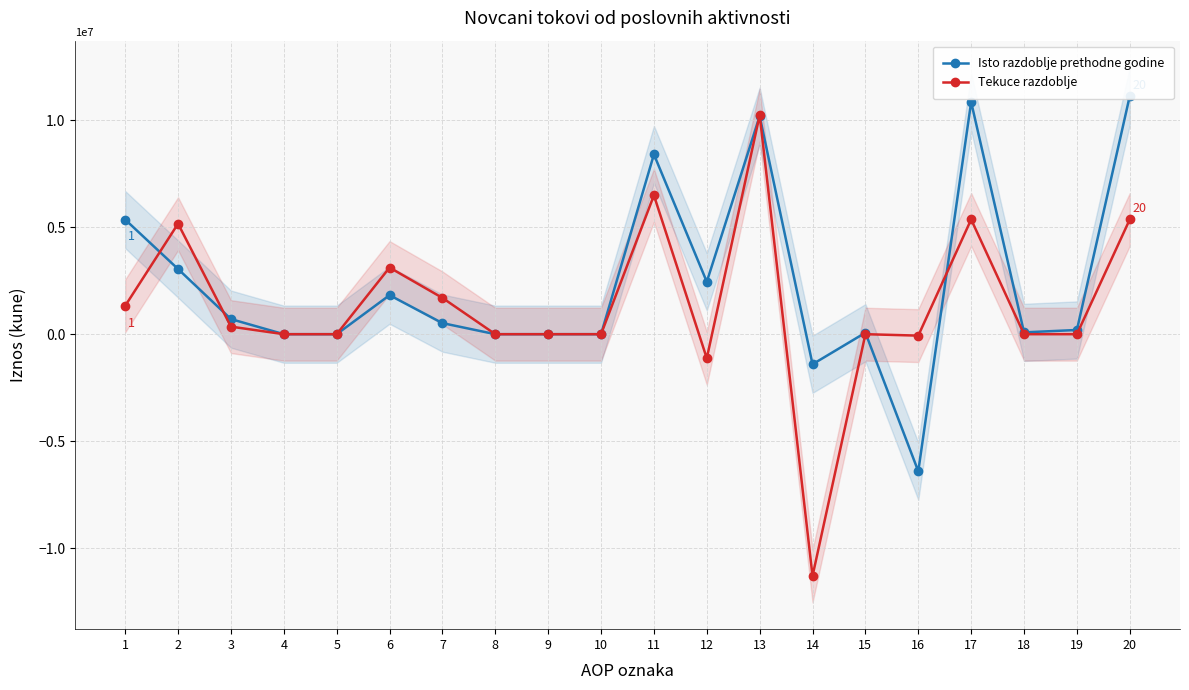

How many values in Isto razdoblje prethodne godine are below zero?

2